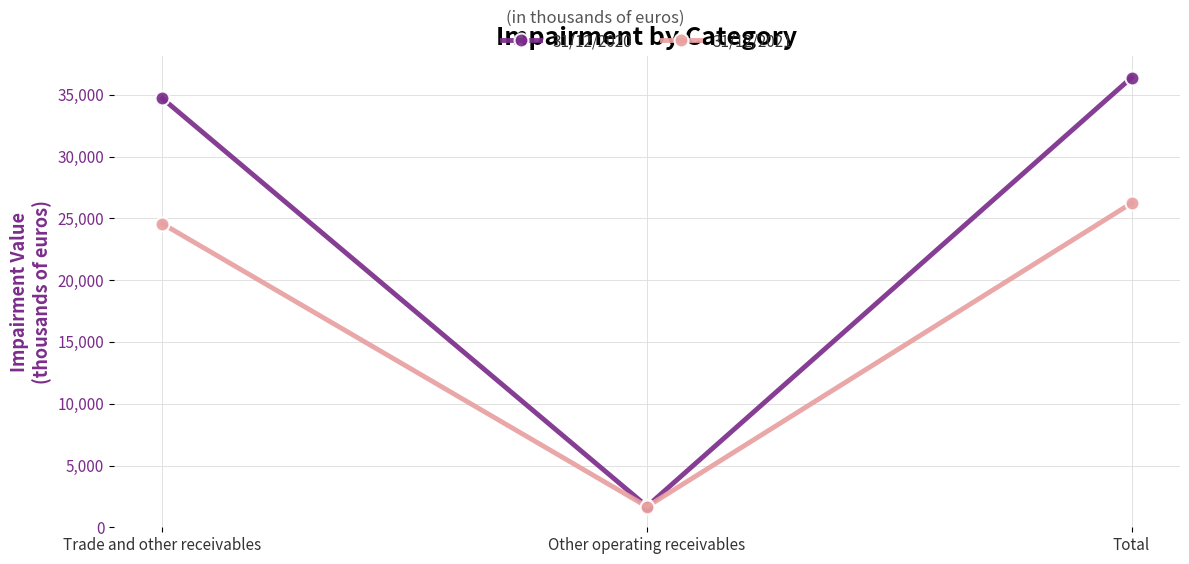

Rank the series at Total from highest to lowest value.

31/12/2020, 31/12/2021